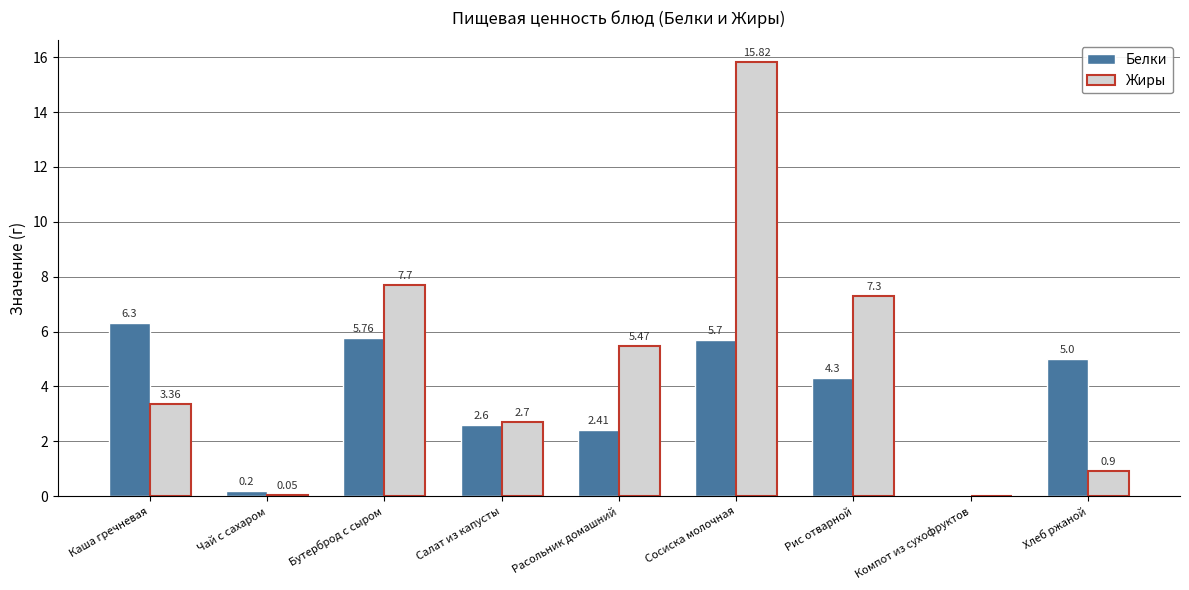

Is the value of Жиры at Компот из сухофруктов greater than the value of Белки at Хлеб ржаной?

No